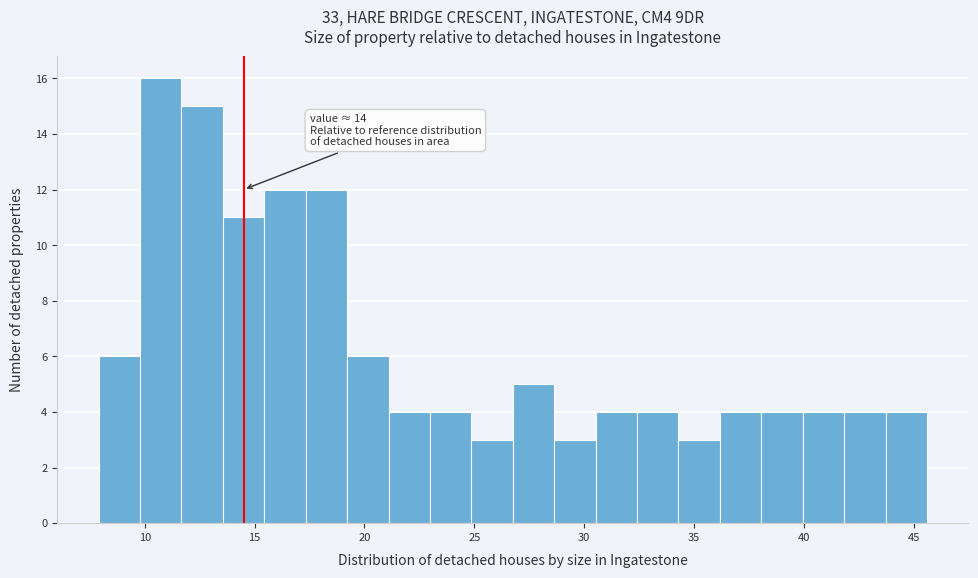

Around what value on the x-axis is the tallest bar? Give the approximate position of its centre, as read against the axis.

10.5